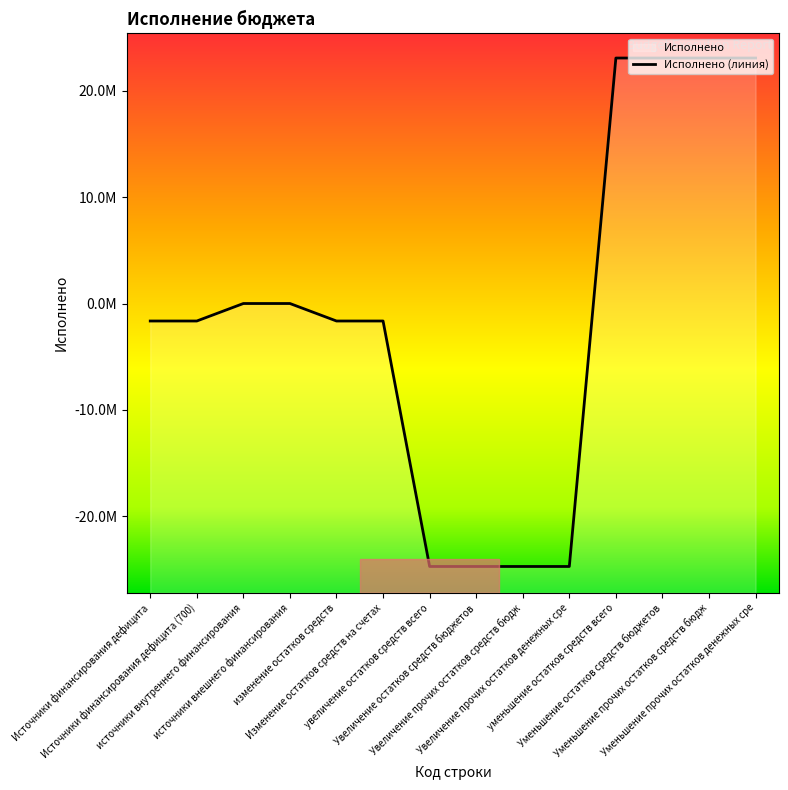

What is the difference between the values at Источники финансирования дефицита and Уменьшение прочих остатков средств бюдж?

24746044.6